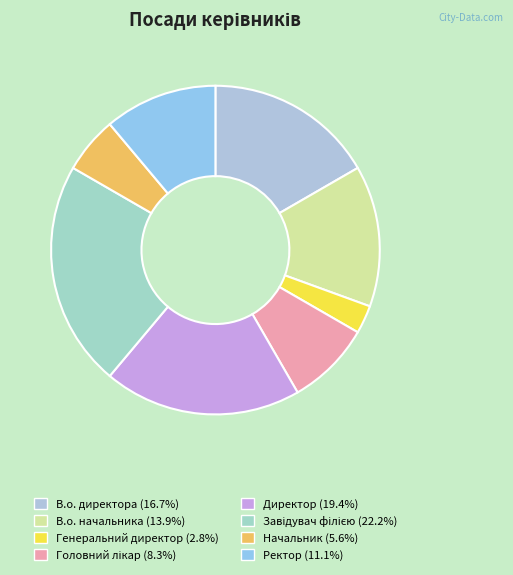

Is there any slice that represents more than half of the pie?

No